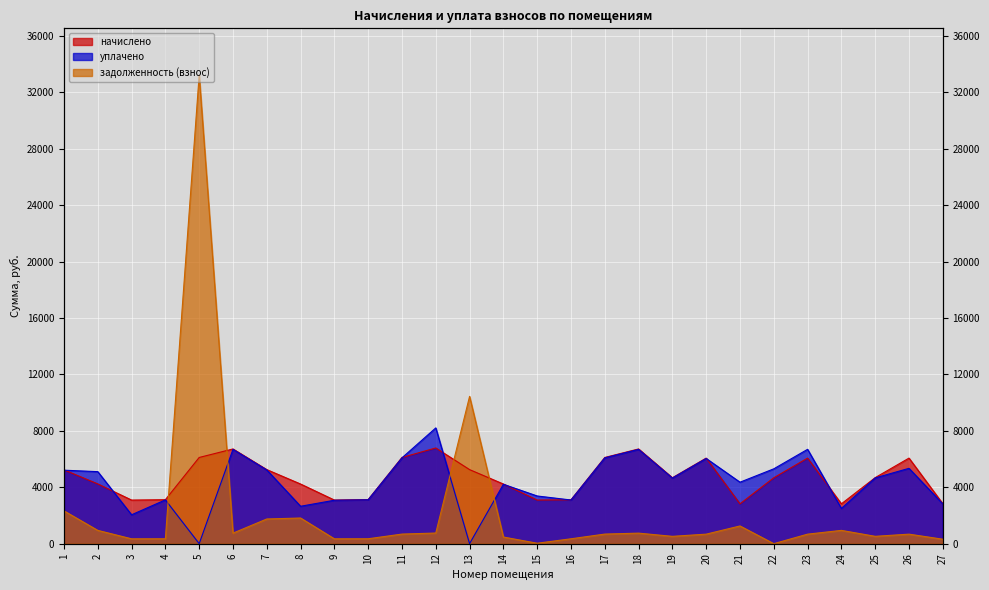

True or false: начислено has more than 2 interior local peaks.

True